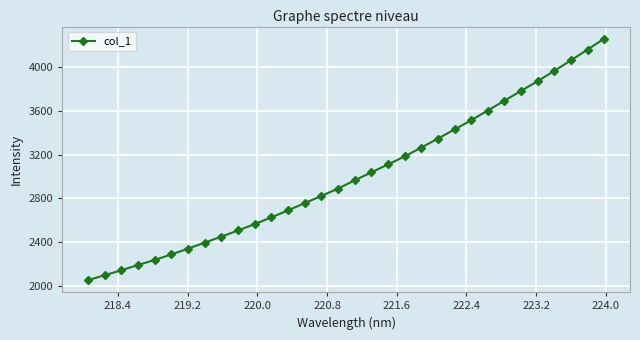

What is the value of the 27th point from the left?

3779.8